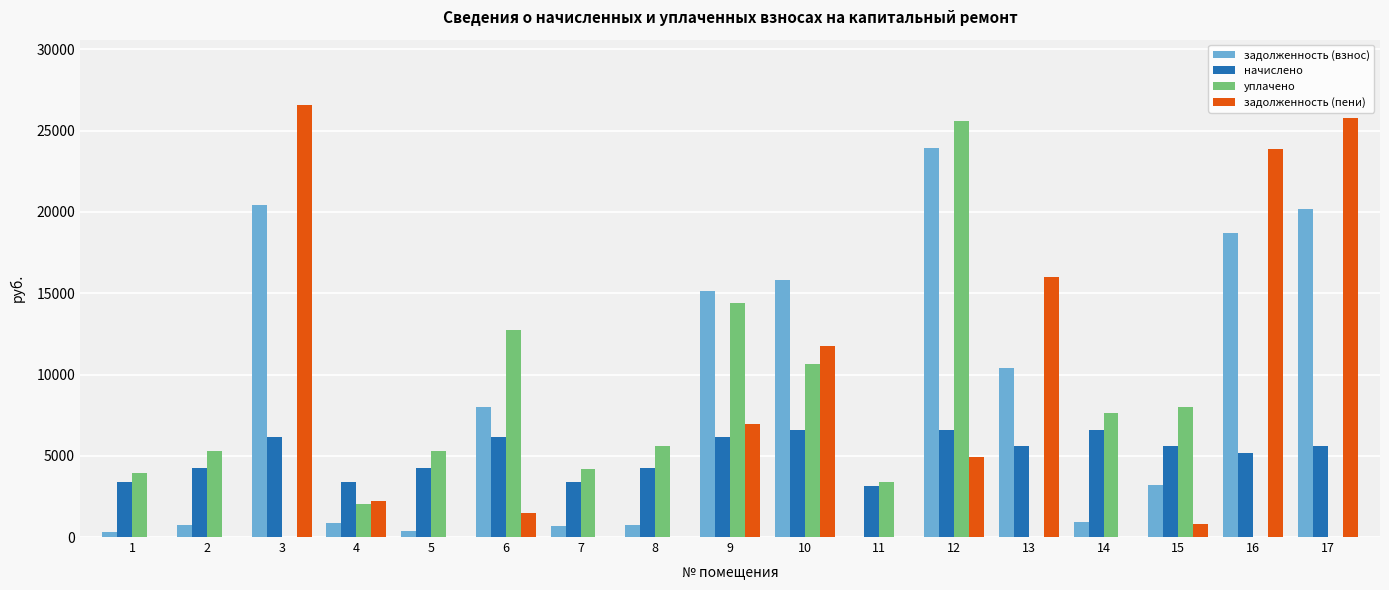

Which series has the largest range (max minus min)?

задолженность (пени)